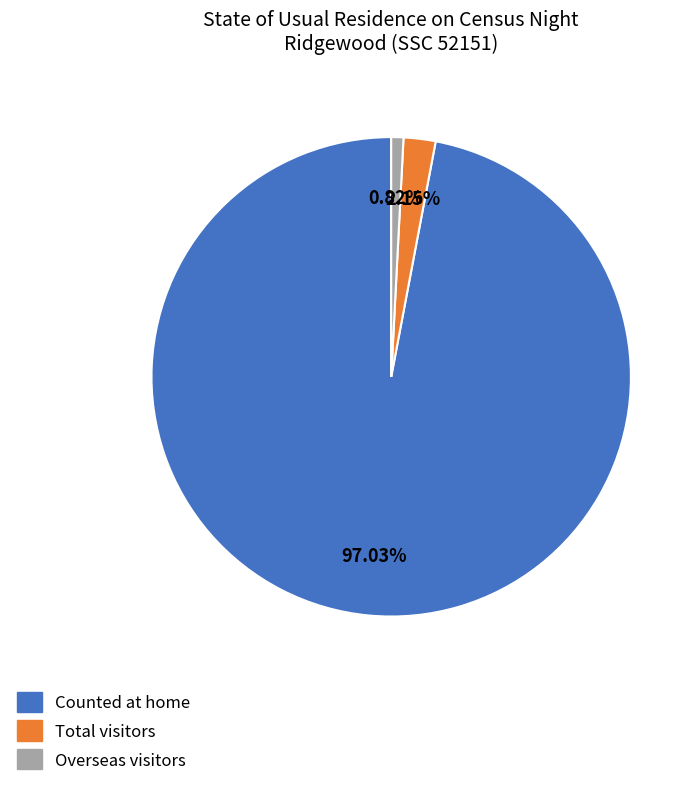

What percentage is NOT represented by Counted at home?

3.0%